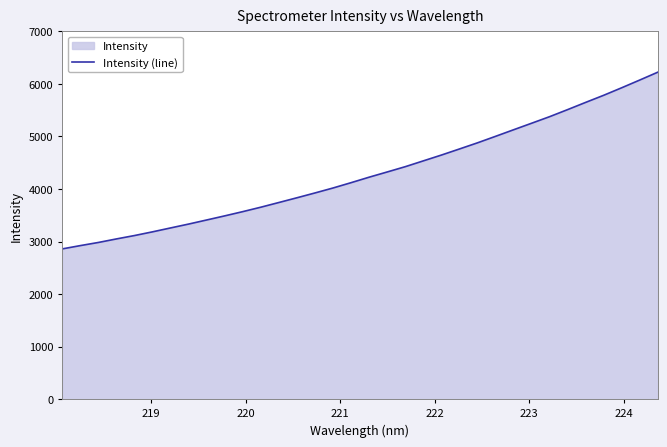

True or false: there are more than 0 points higher than both neighbors.

False